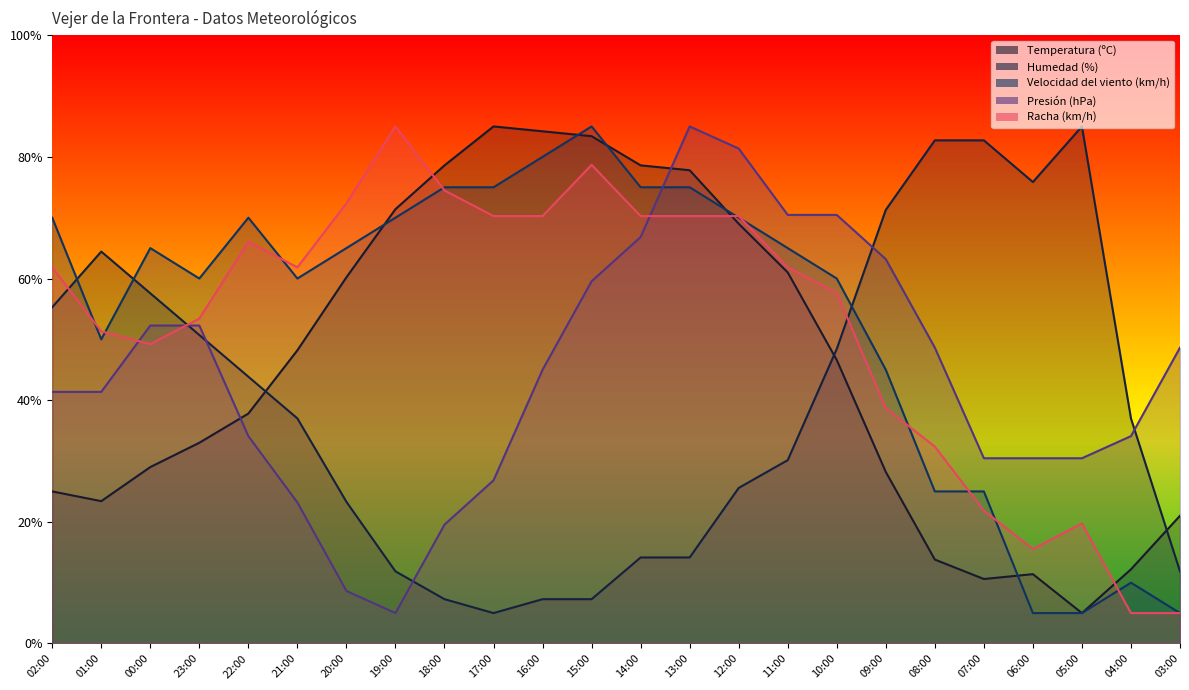

What is the approximate value of Presión (hPa) at 03:00?

48.6